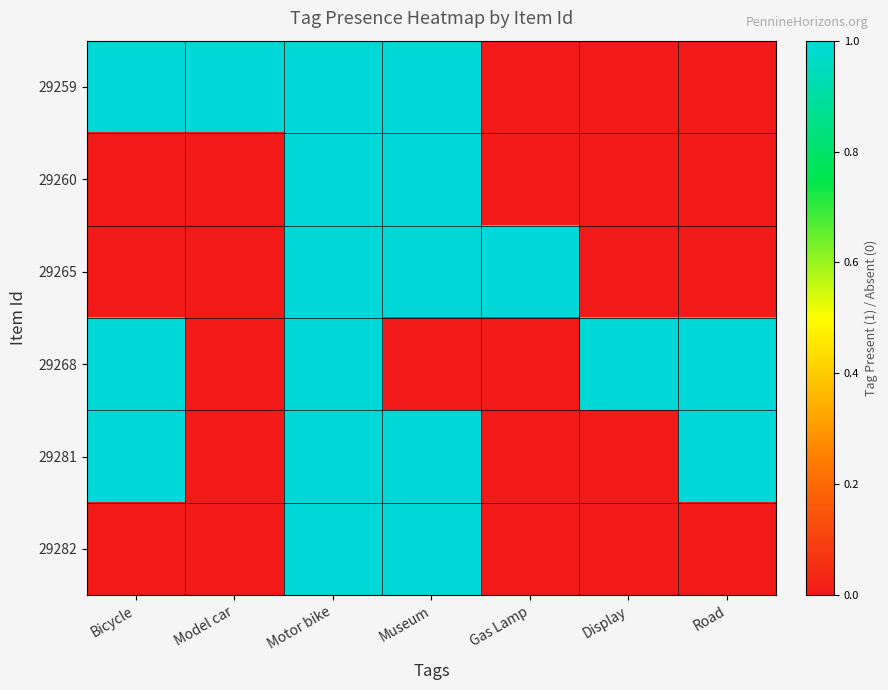

Reading left to right, transcribe all the data shown in this chart.

29259: Bicycle=1	Model car=1	Motor bike=1	Museum=1	Gas Lamp=0	Display=0	Road=0
29260: Bicycle=0	Model car=0	Motor bike=1	Museum=1	Gas Lamp=0	Display=0	Road=0
29265: Bicycle=0	Model car=0	Motor bike=1	Museum=1	Gas Lamp=1	Display=0	Road=0
29268: Bicycle=1	Model car=0	Motor bike=1	Museum=0	Gas Lamp=0	Display=1	Road=1
29281: Bicycle=1	Model car=0	Motor bike=1	Museum=1	Gas Lamp=0	Display=0	Road=1
29282: Bicycle=0	Model car=0	Motor bike=1	Museum=1	Gas Lamp=0	Display=0	Road=0